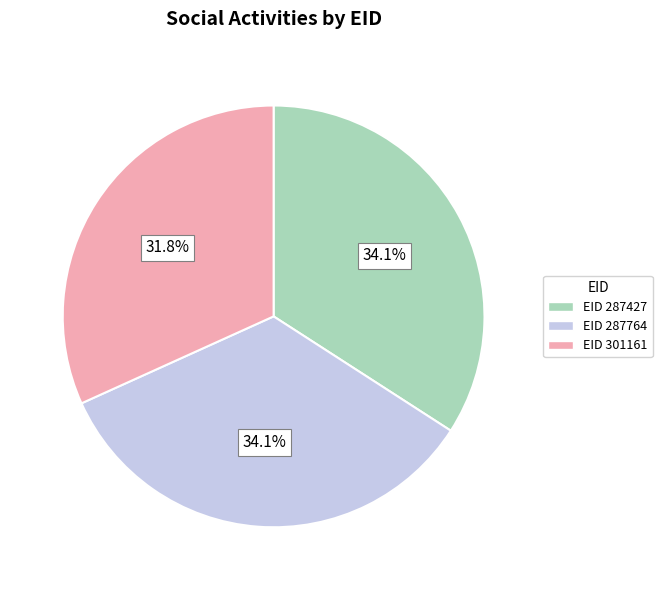

Combined, do EID 301161 and EID 287764 account for over 50%?

Yes